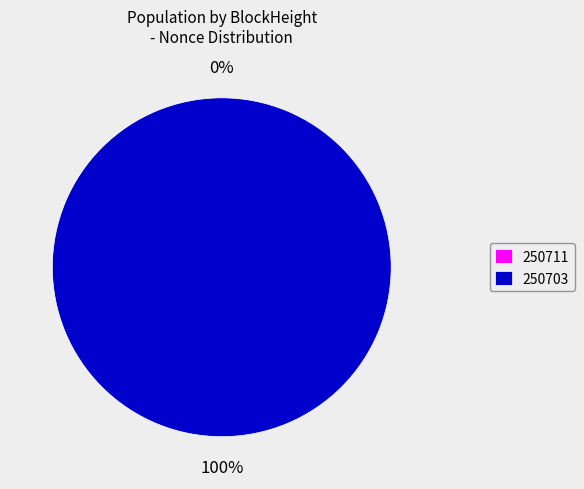

Does 250711 account for over 50% of the chart?

No